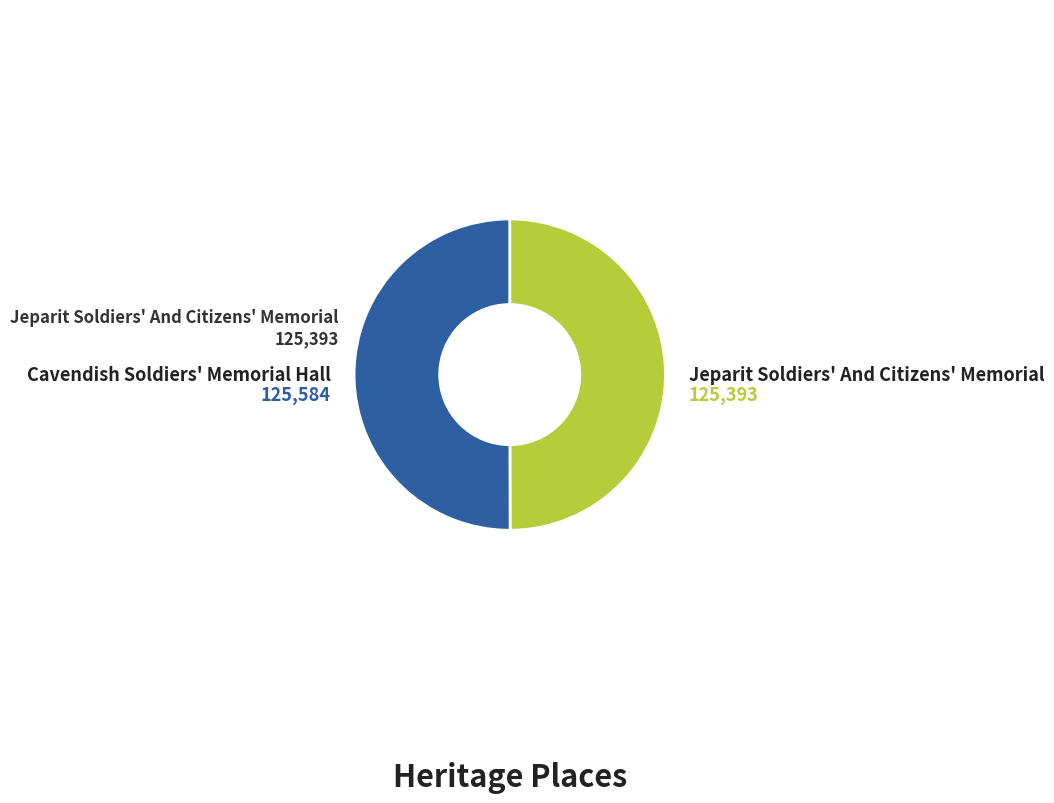

The Cavendish Soldiers' Memorial Hall slice represents 58% of the pie. True or false?

False